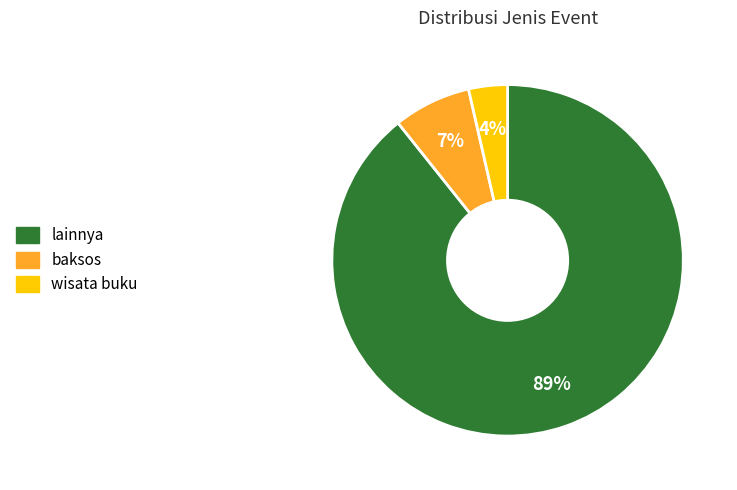

Is there a majority slice in this chart?

Yes